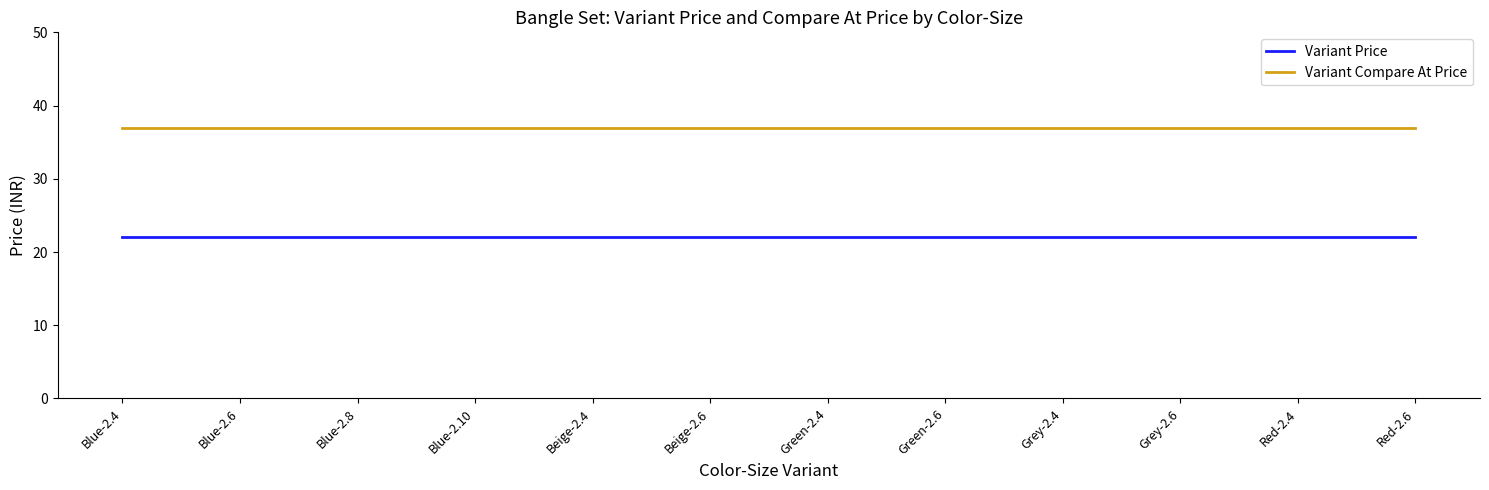

Rank the series at Beige-2.6 from lowest to highest value.

Variant Price, Variant Compare At Price